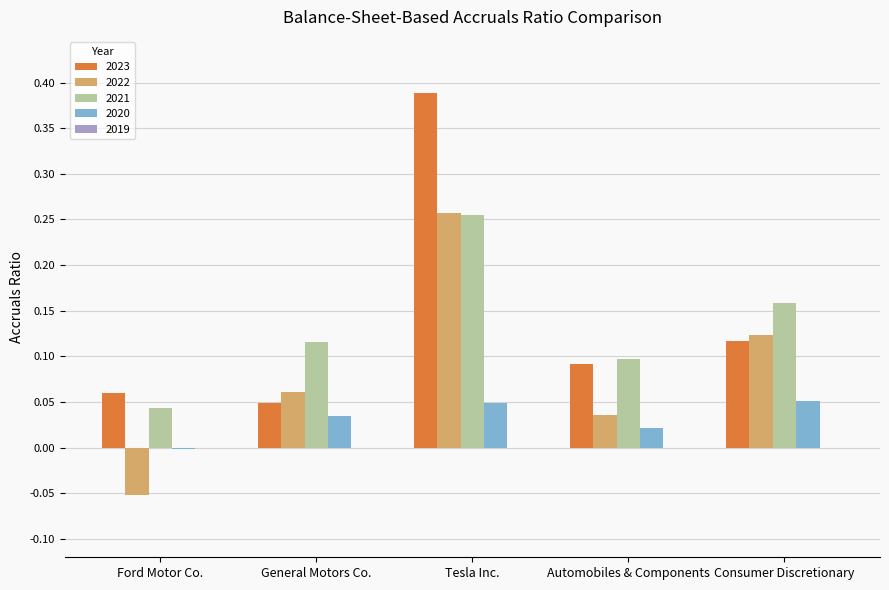

True or false: 2021 has a value of 0.1 at Automobiles & Components.

True